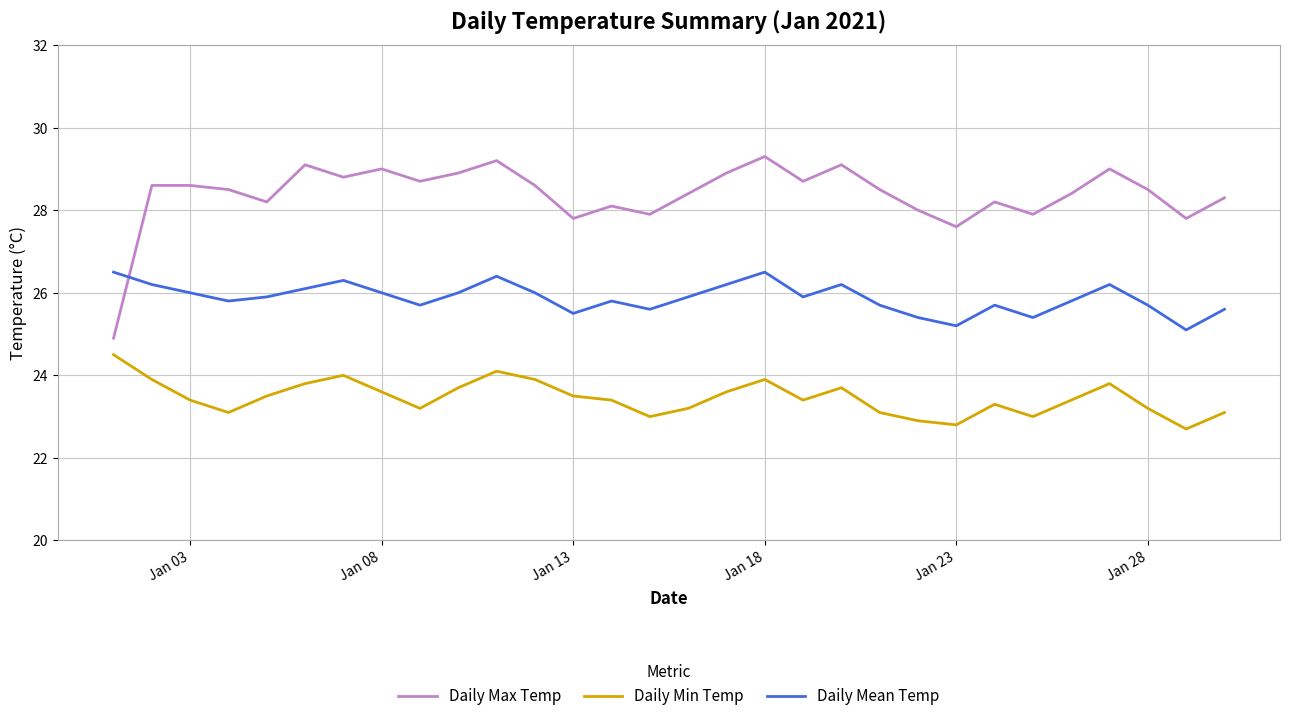

What is the difference between the maximum and minimum values in the Daily Max Temp series?

4.4